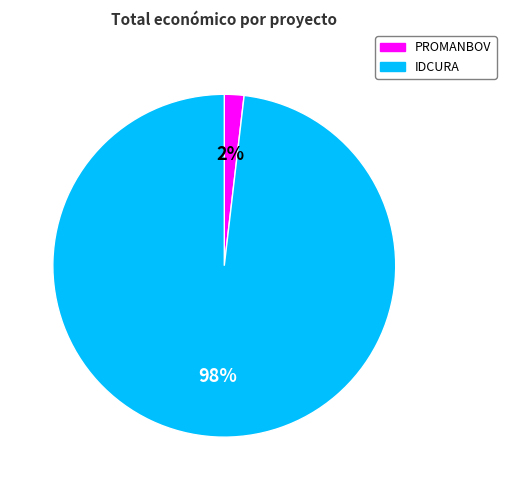

What is the majority slice?

IDCURA